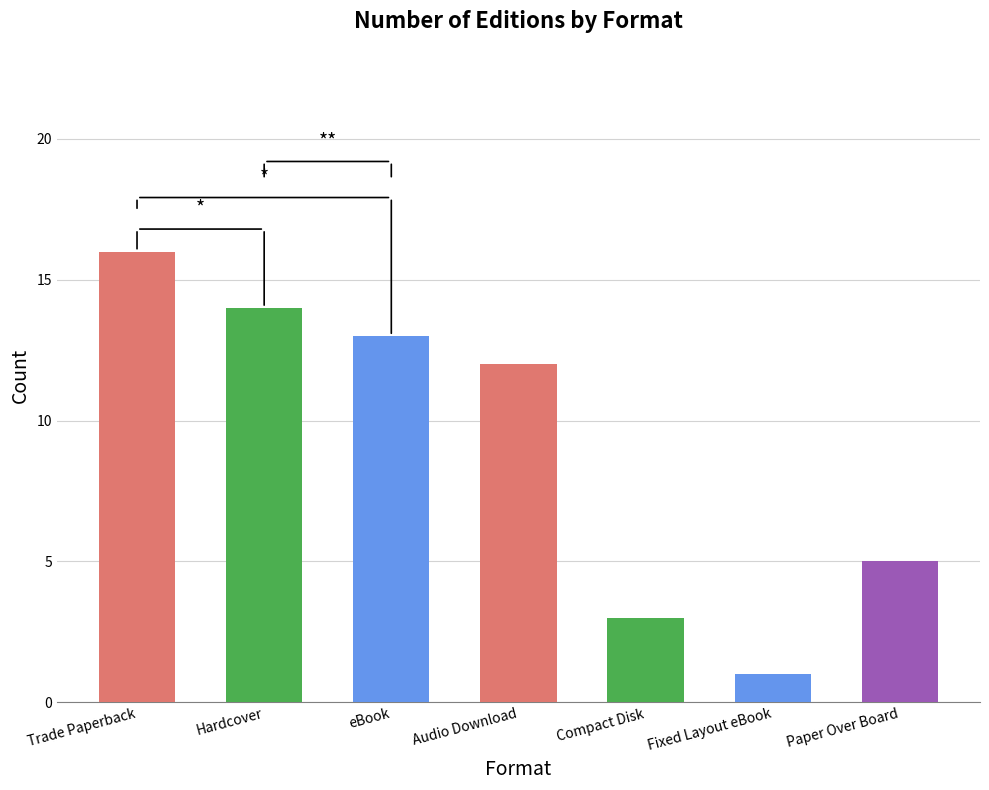

What is the average value?

9